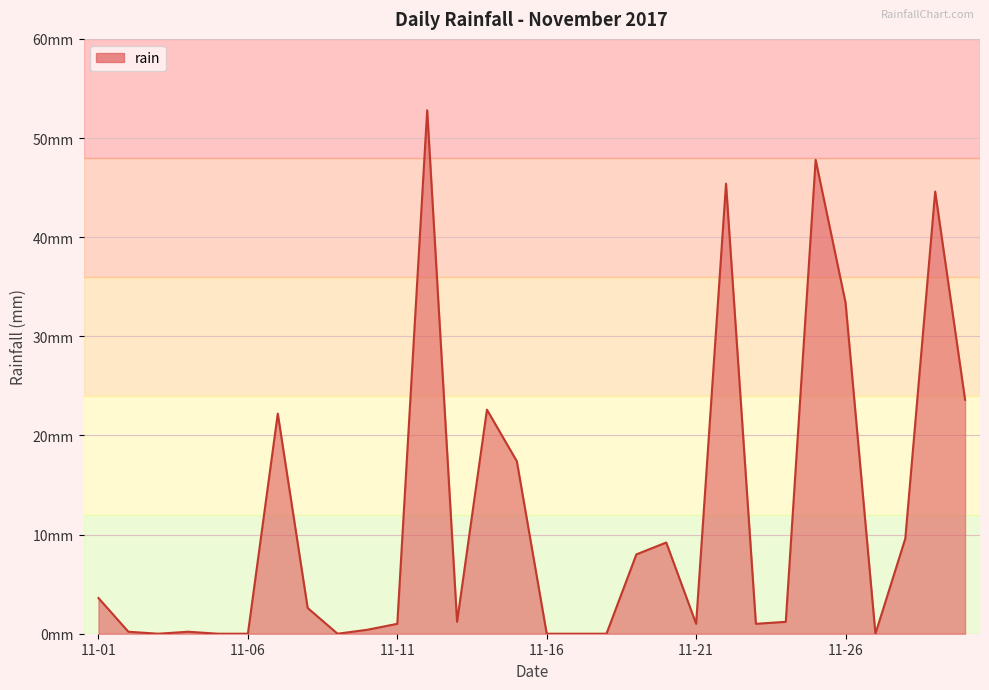

Does the chart display data point markers on the line(s)?

No